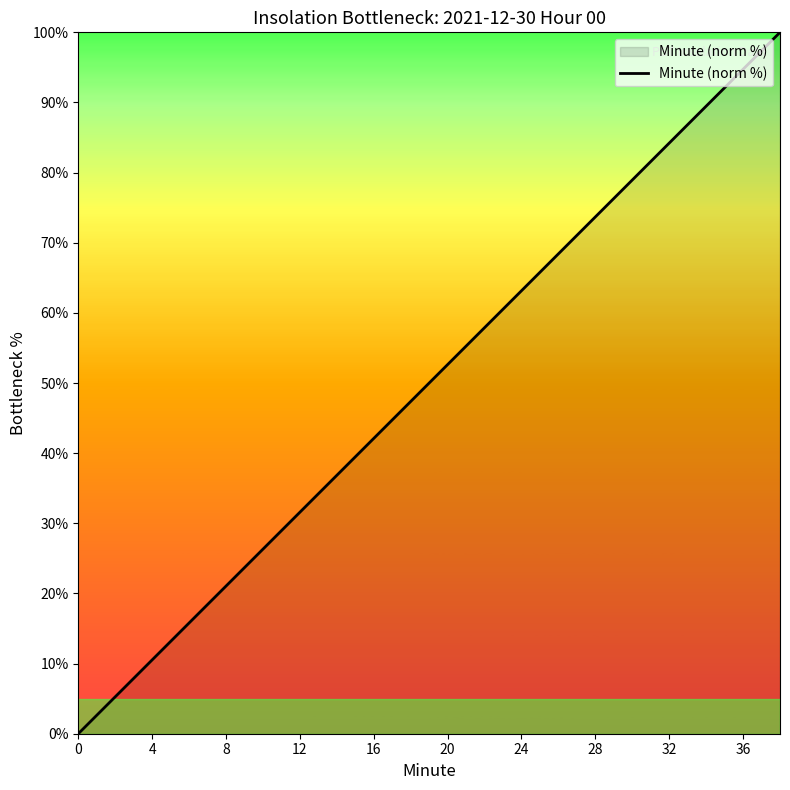

What is the maximum value shown in the chart?

100.0